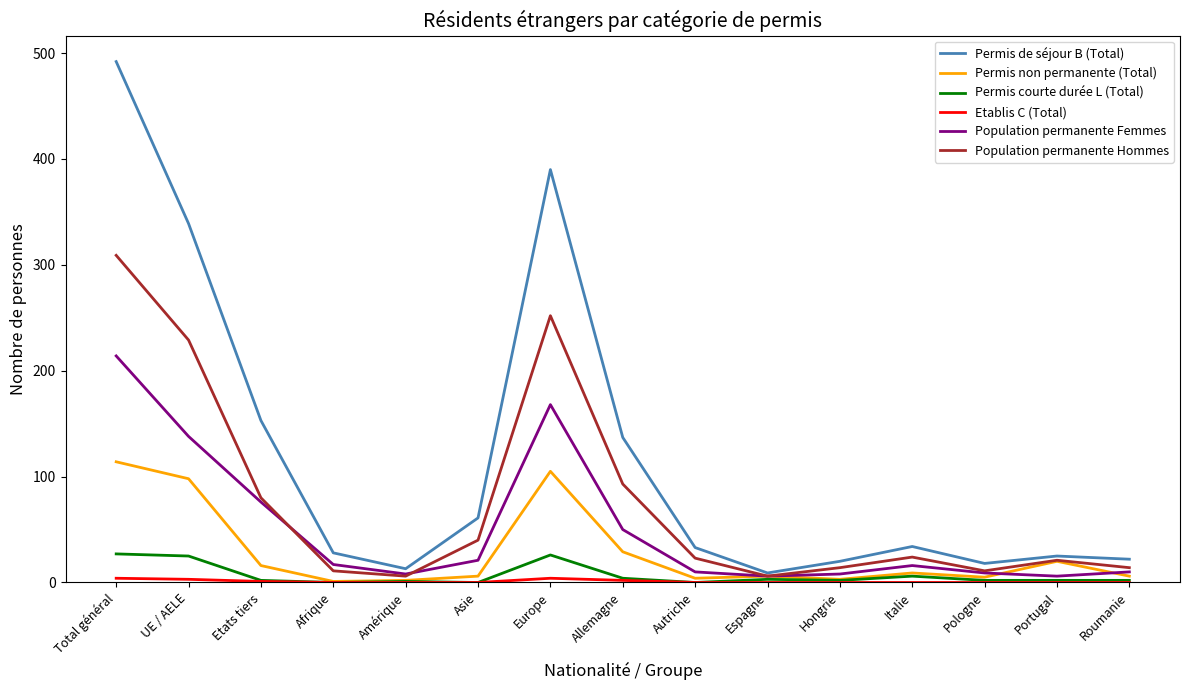

Is the value of Population permanente Hommes at Afrique greater than the value of Permis de séjour B (Total) at Europe?

No